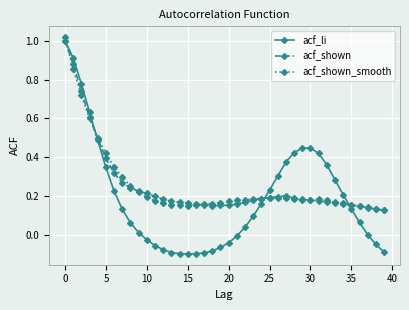

Which series has the largest range (max minus min)?

acf_li